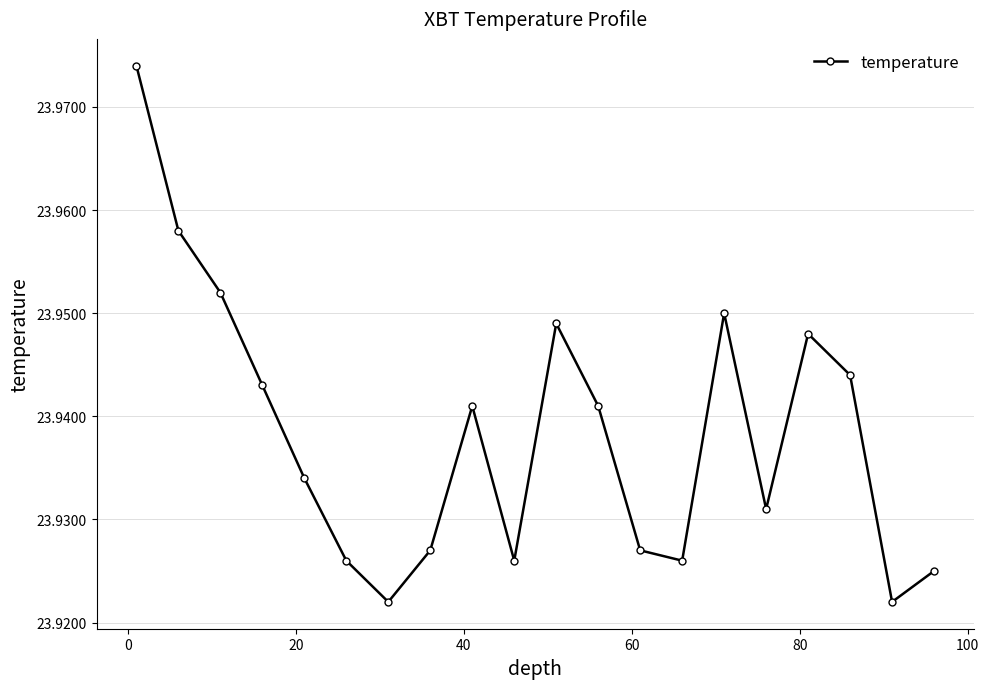

How many interior local valleys (lower than both neighbors) does the data have?

5